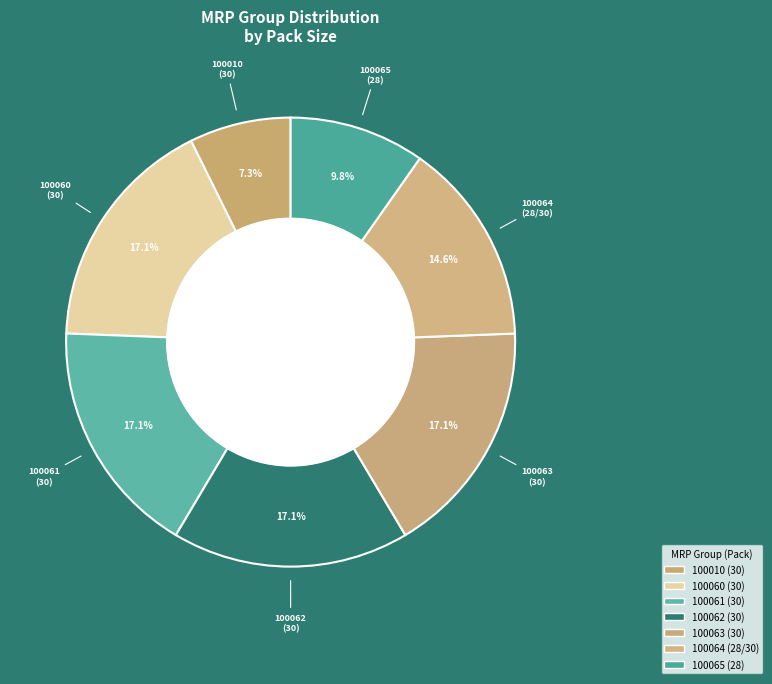

Is there a majority slice in this chart?

No